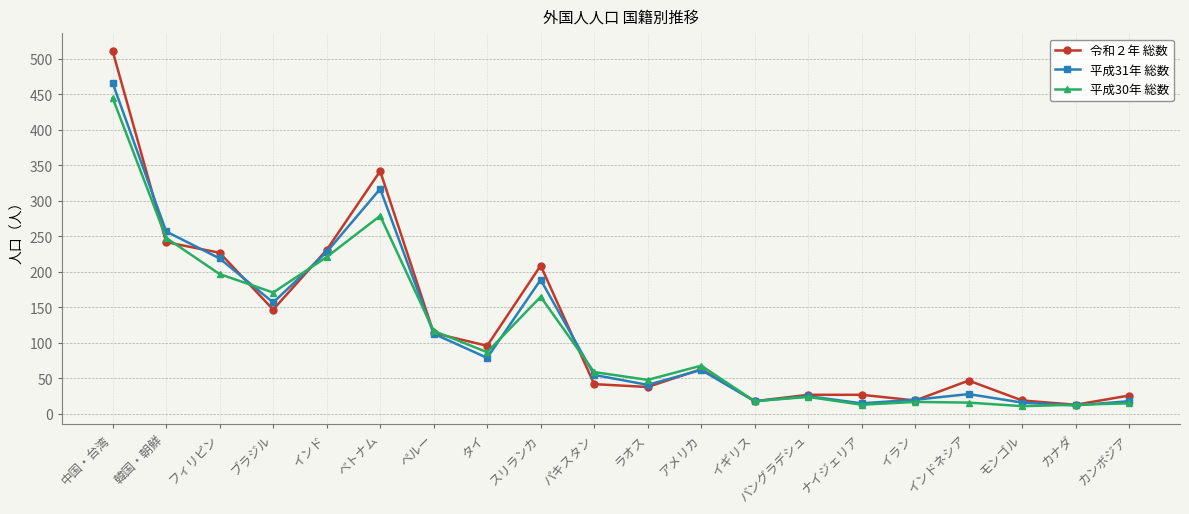

Which category has the lowest value in the 令和２年 総数 series?

カナダ